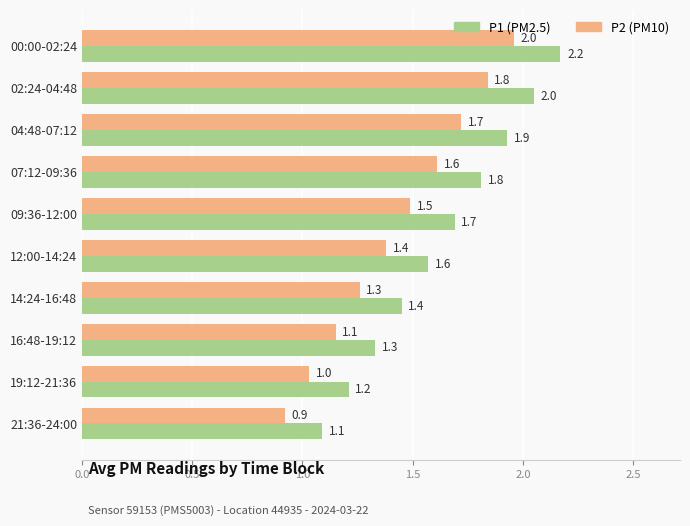

What is the greatest value displayed?

2.2